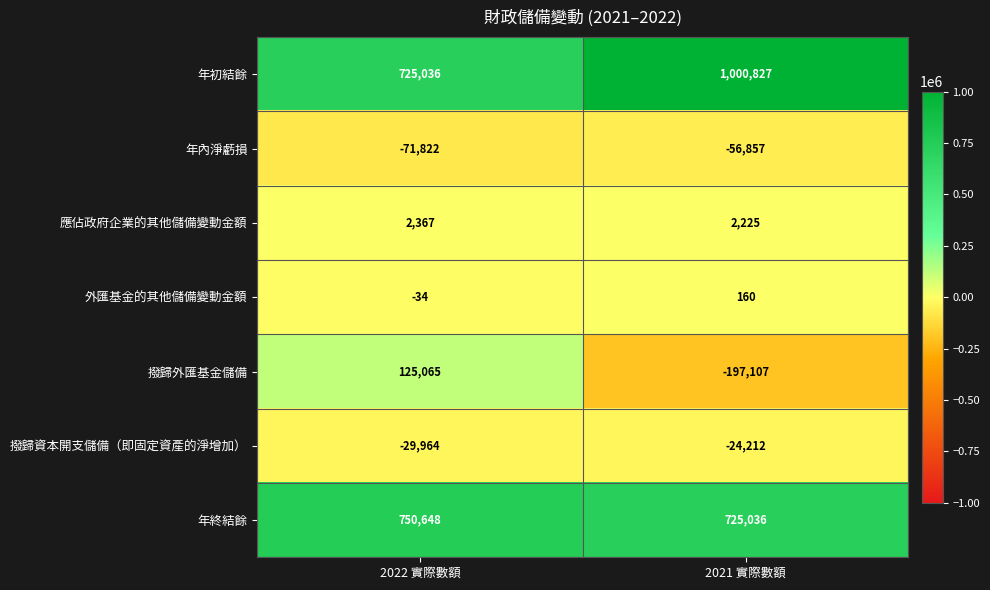

What is the sum of all 撥歸外匯基金儲備 values?

-72042